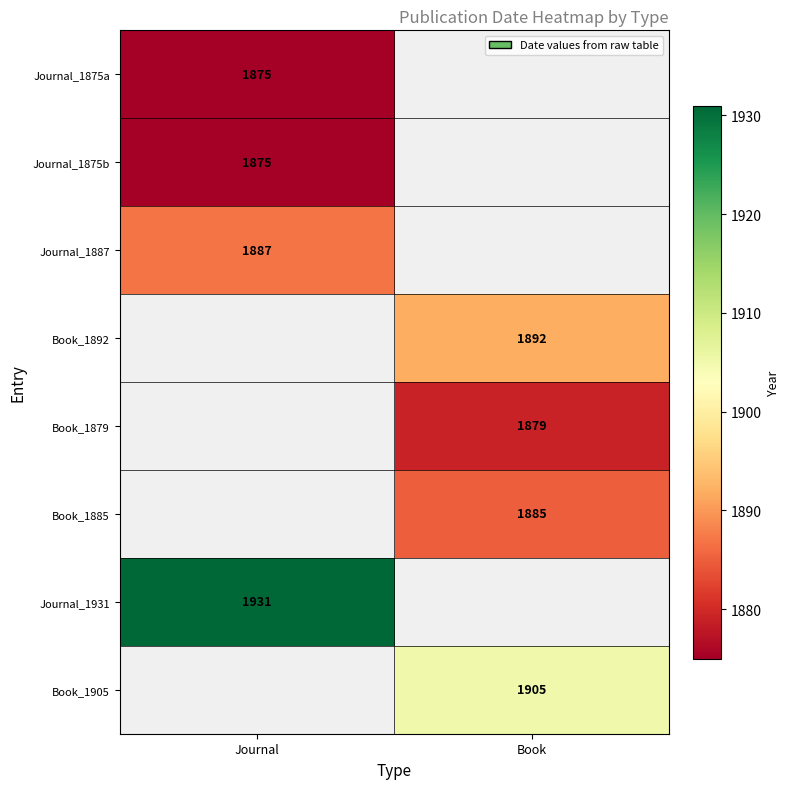

Is the value of Journal_1875a at Journal greater than the value of Journal_1887 at Journal?

No